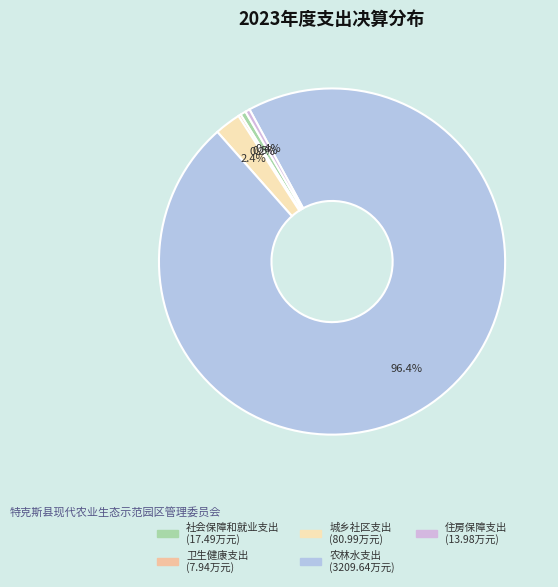

Which has a higher value, 住房保障支出 or 社会保障和就业支出?

社会保障和就业支出